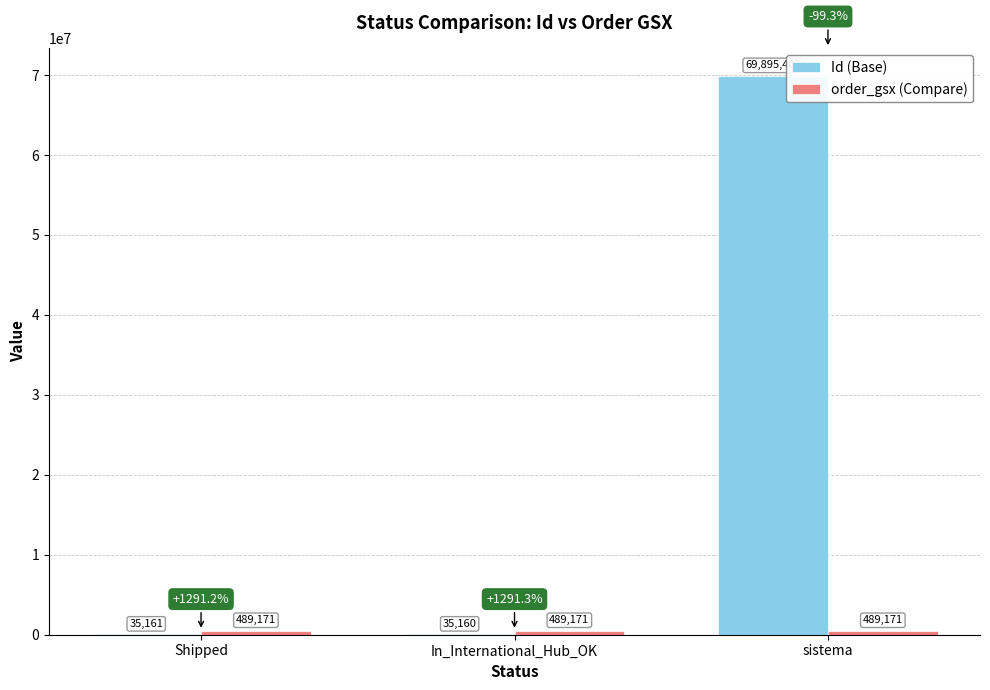

What is the sum of all Id (Base) values?

69965723